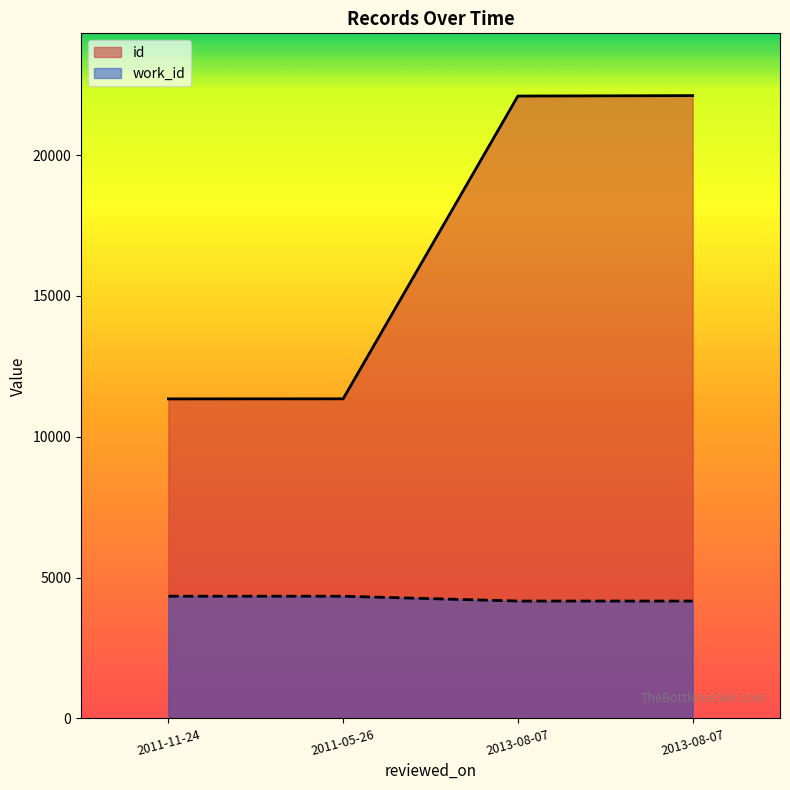

What is the smallest value displayed?

4167